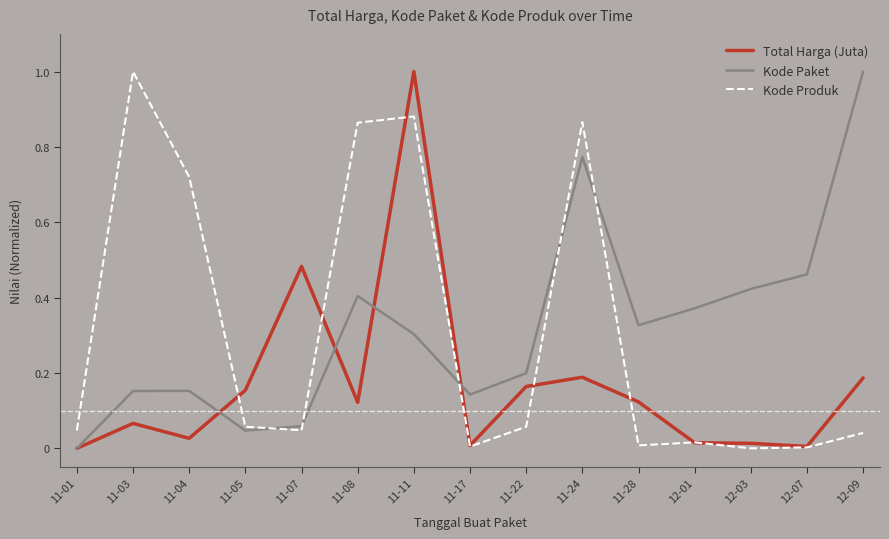

Between 11-03 and 11-11, which series saw the biggest shift?

Total Harga (Juta)